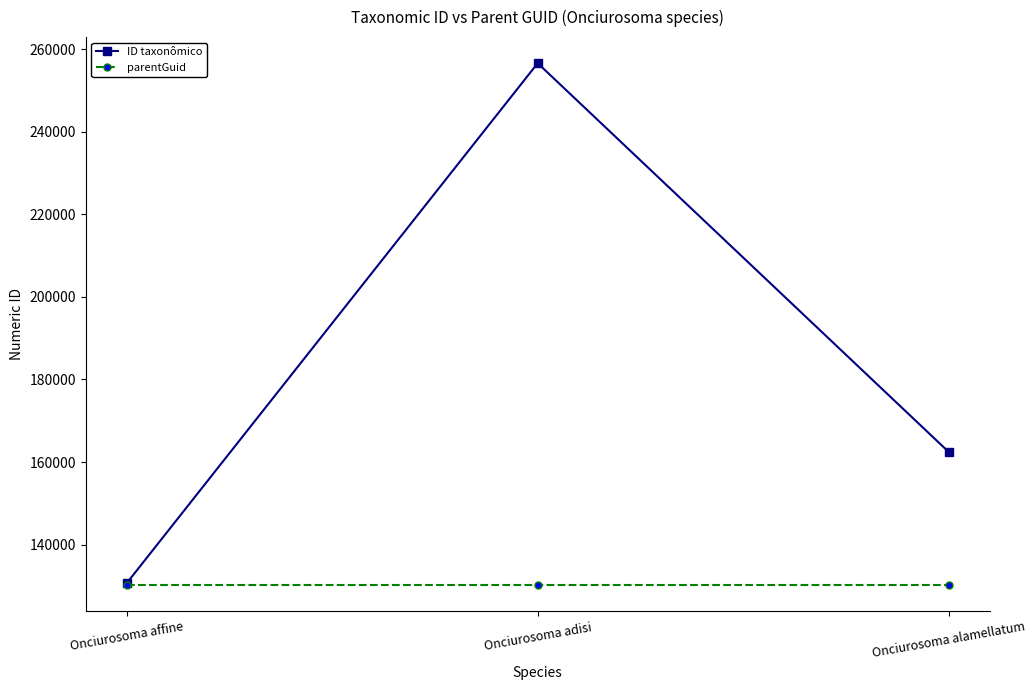

Is it true that parentGuid equals 207399 at Onciurosoma adisi?

False